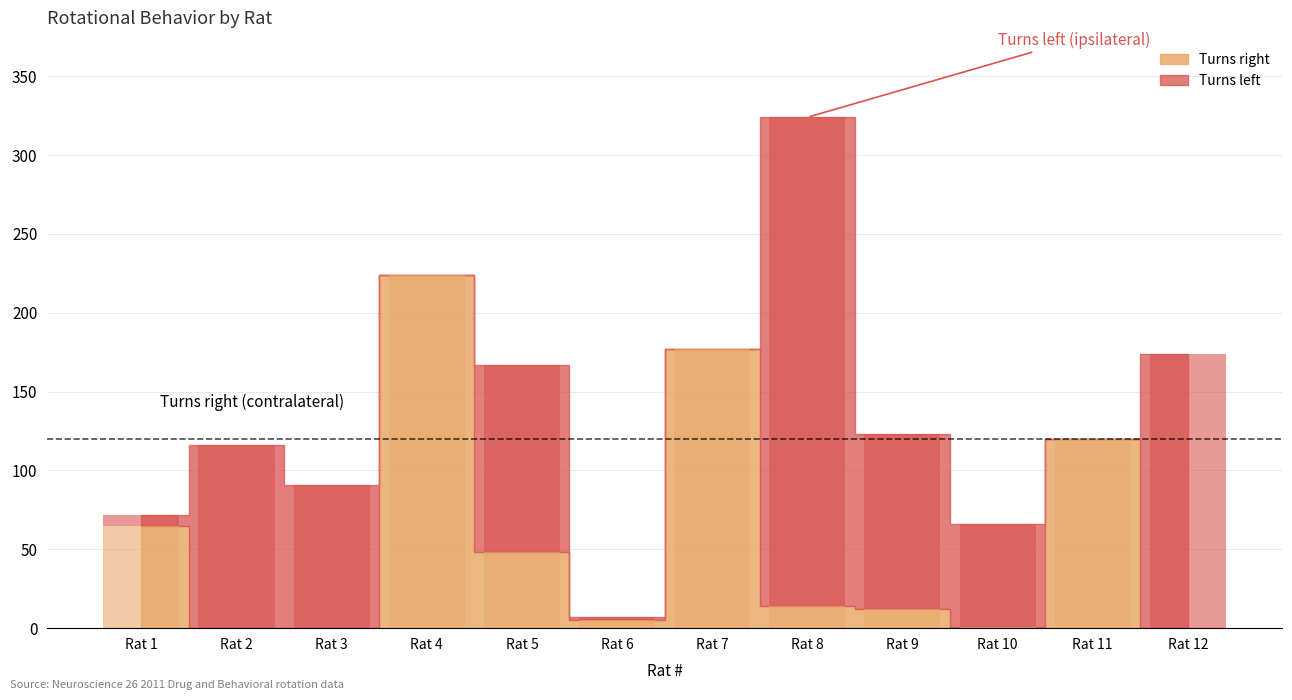

True or false: Turns right has a value of 4 at Rat 9.

False